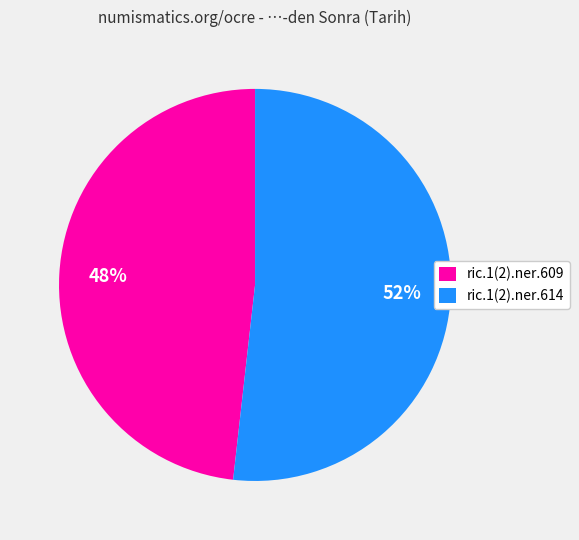

True or false: ric.1(2).ner.609 accounts for 62% of the total.

False